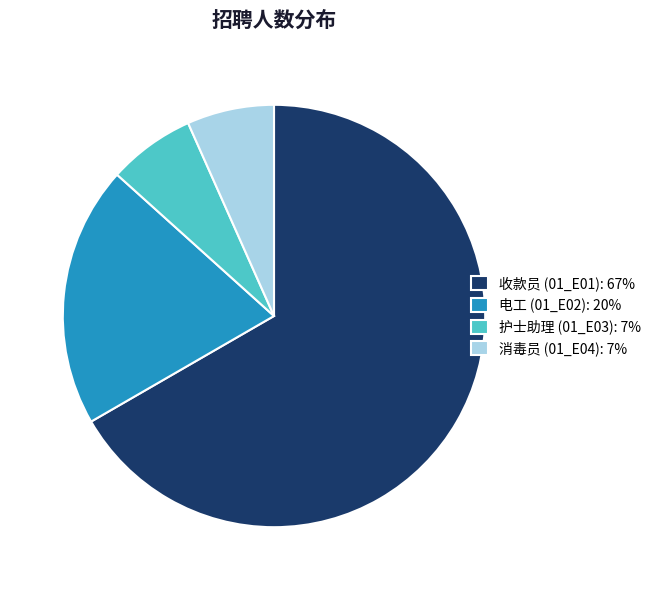

Do 护士助理 (01_E03) and 电工 (01_E02) together represent more than half of the pie?

No